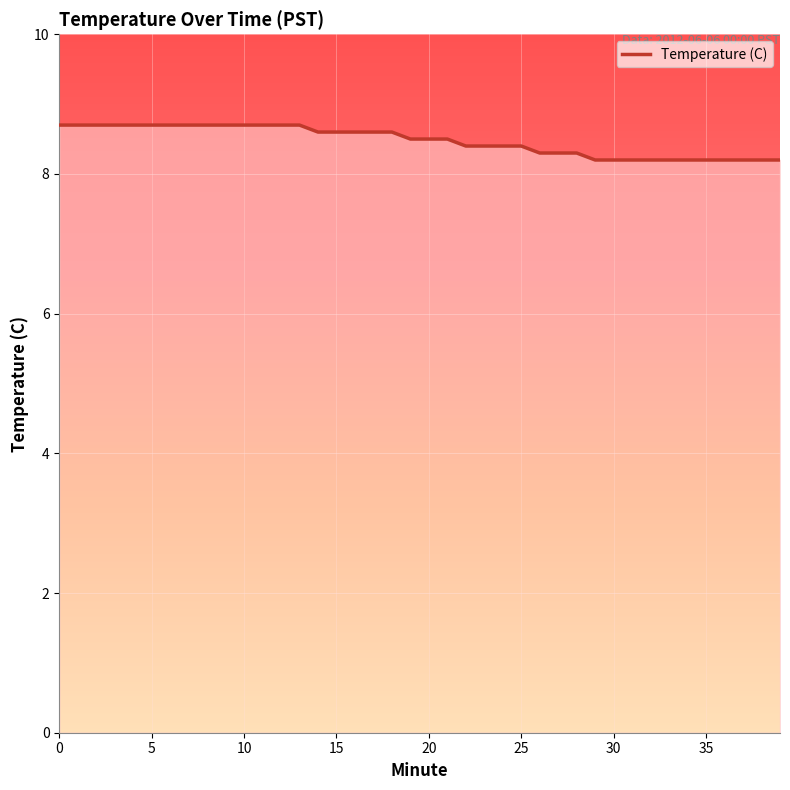

What is the maximum value shown in the chart?

8.7